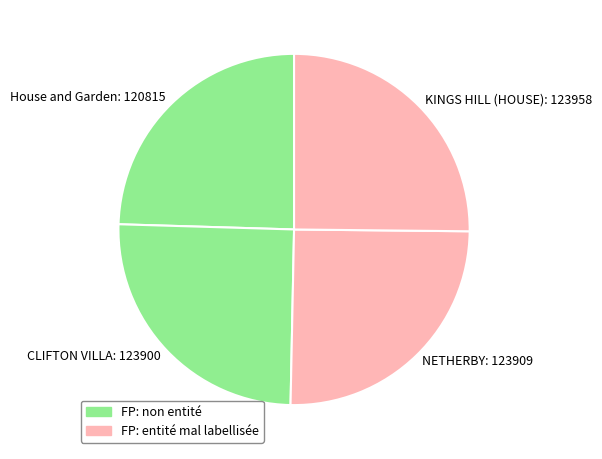

Does any single category account for the majority?

No